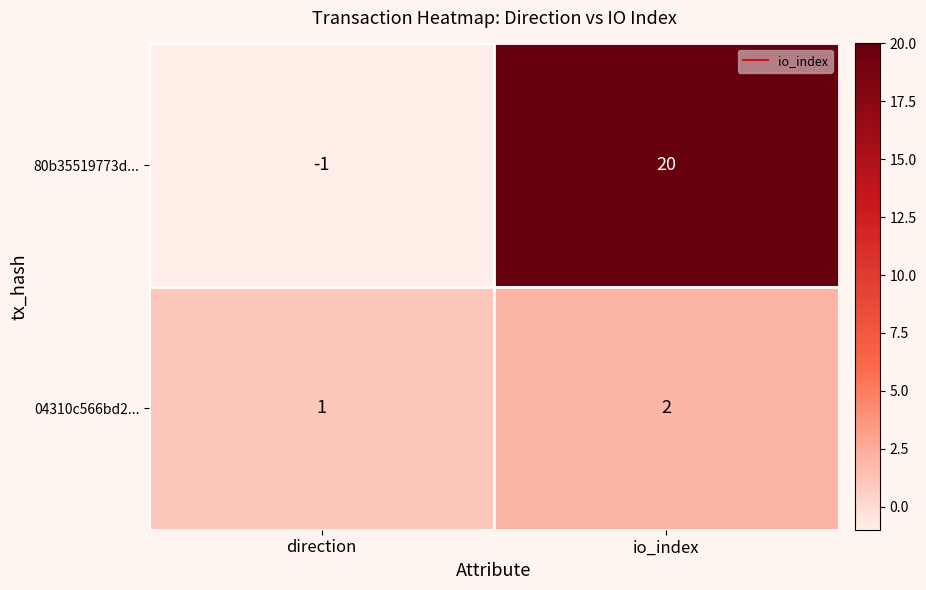

What is the minimum value shown in the chart?

-1